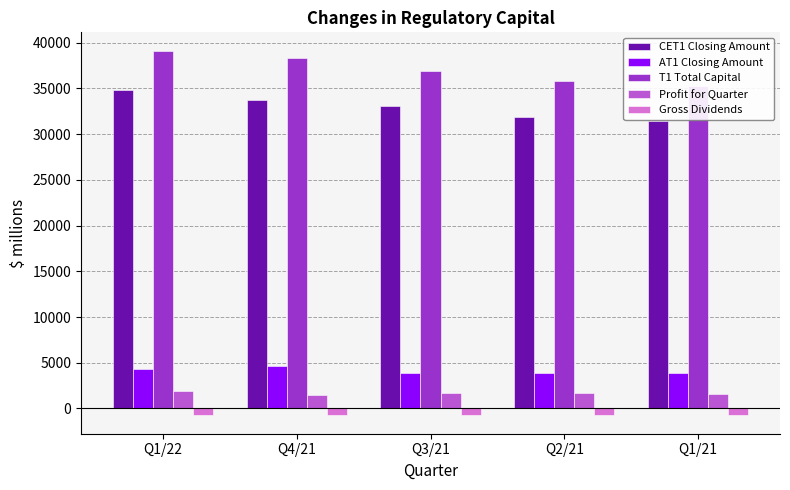

How many values in the AT1 Closing Amount series are below 3846?

2